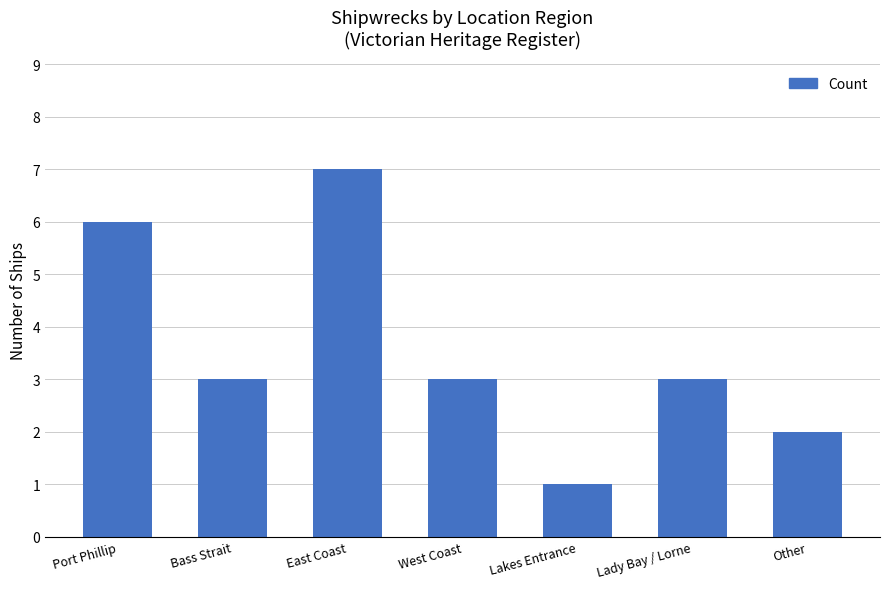

What is the value of the 5th bar from the left?

1